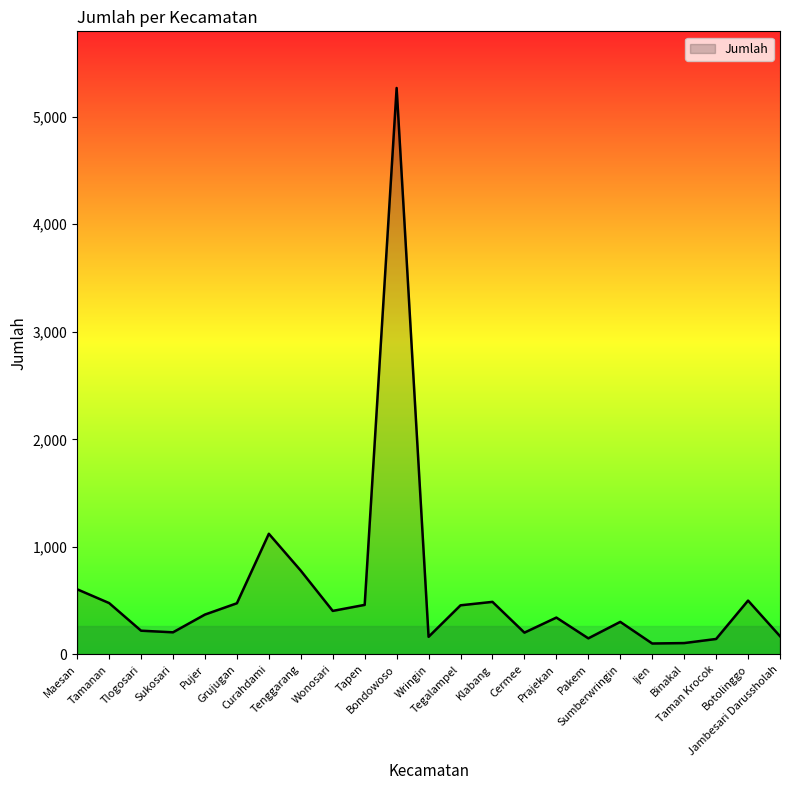

What is the maximum value shown in the chart?

5266